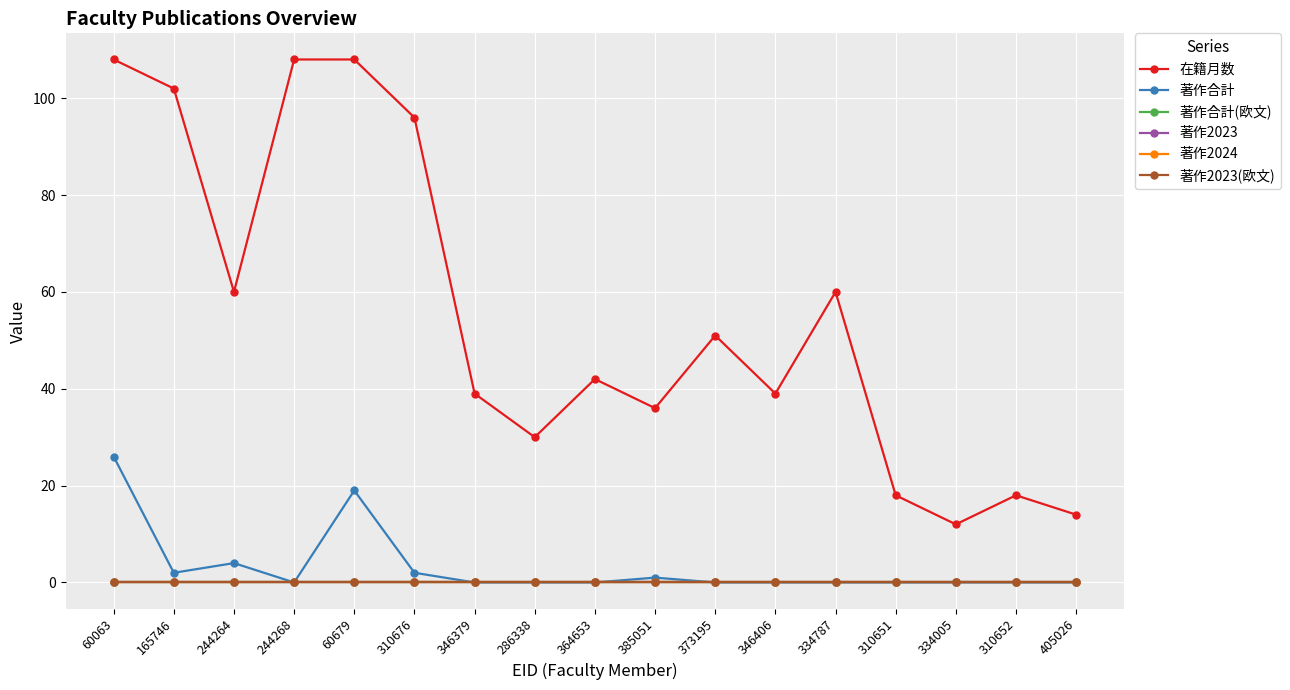

Does the chart have visible grid lines?

Yes